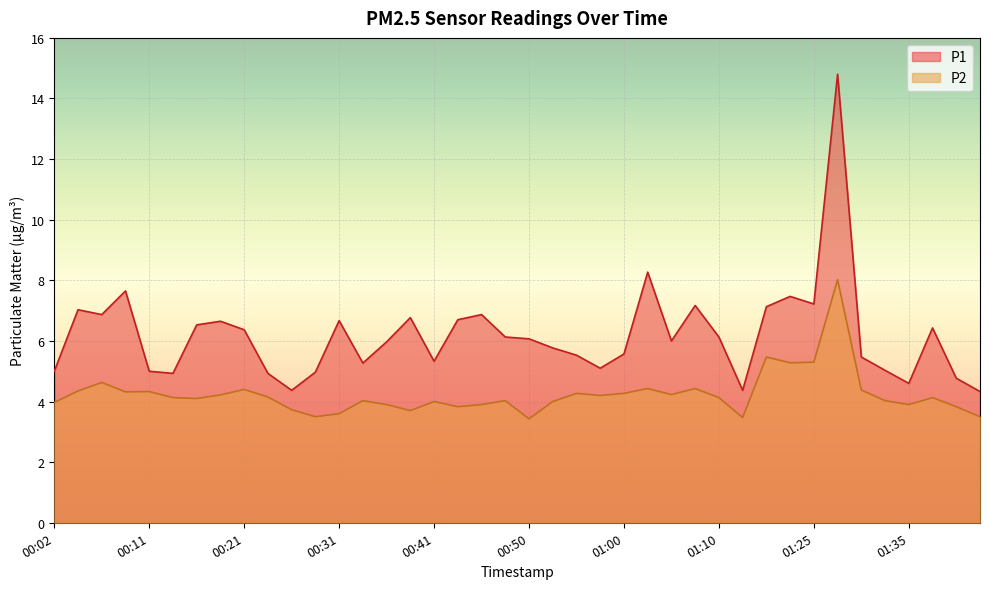

What is the label of the 9th point from the left?

00:21